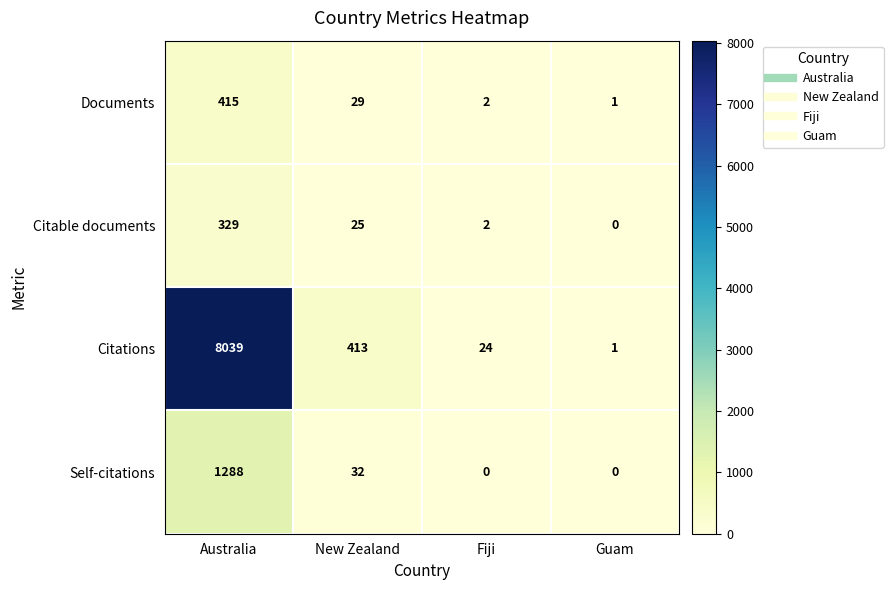

Which series has the largest range (max minus min)?

Citations